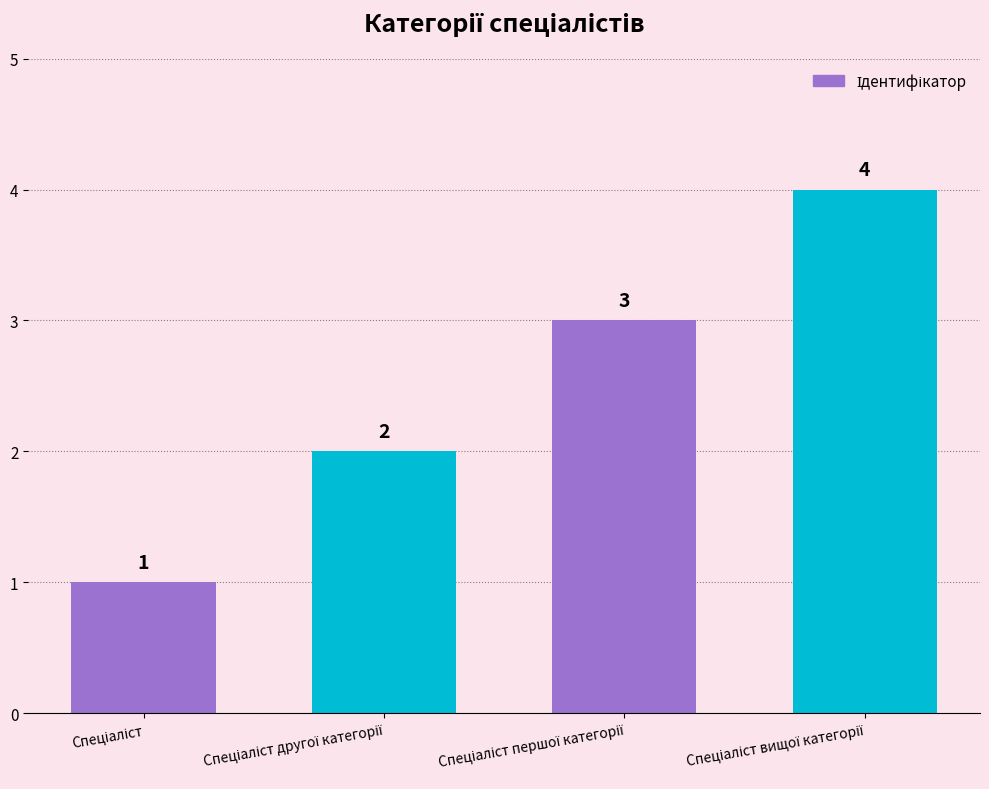

What is the value of the 2nd bar from the left?

2